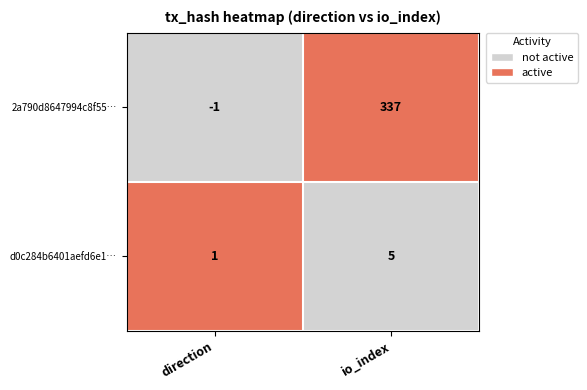

Which series has the widest spread of values?

2a790d8647994c8f55…